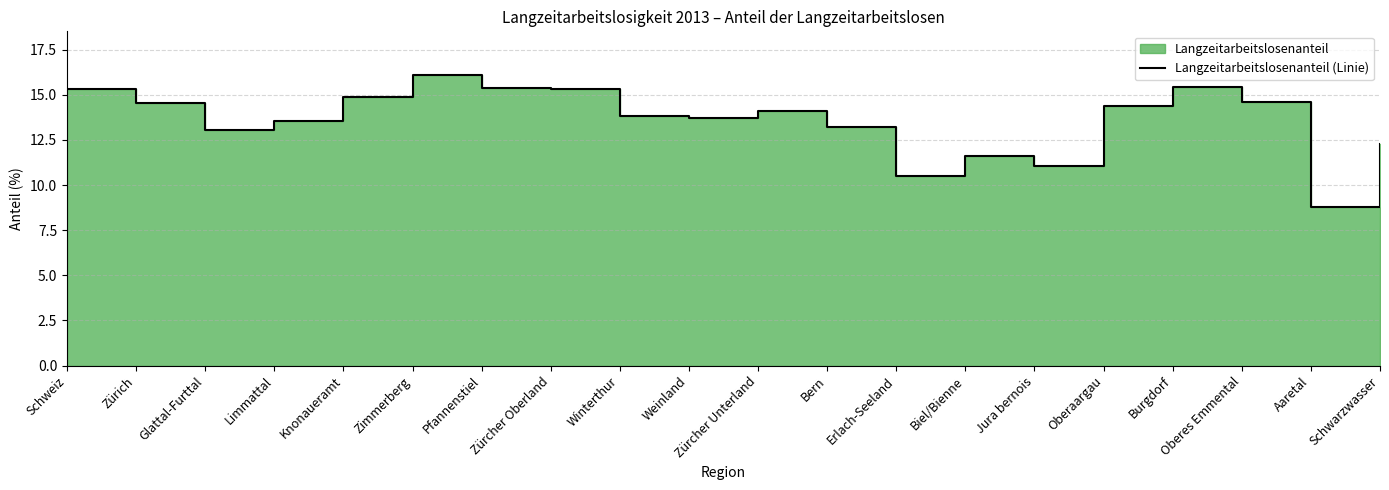

Where is the first local maximum?

Zimmerberg